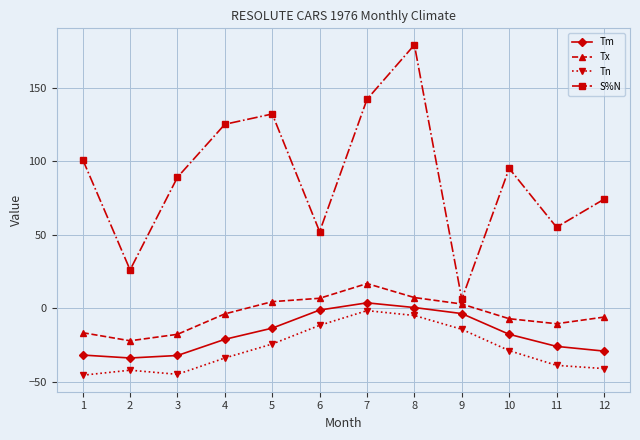

True or false: S%N has more than 1 points higher than both neighbors.

True